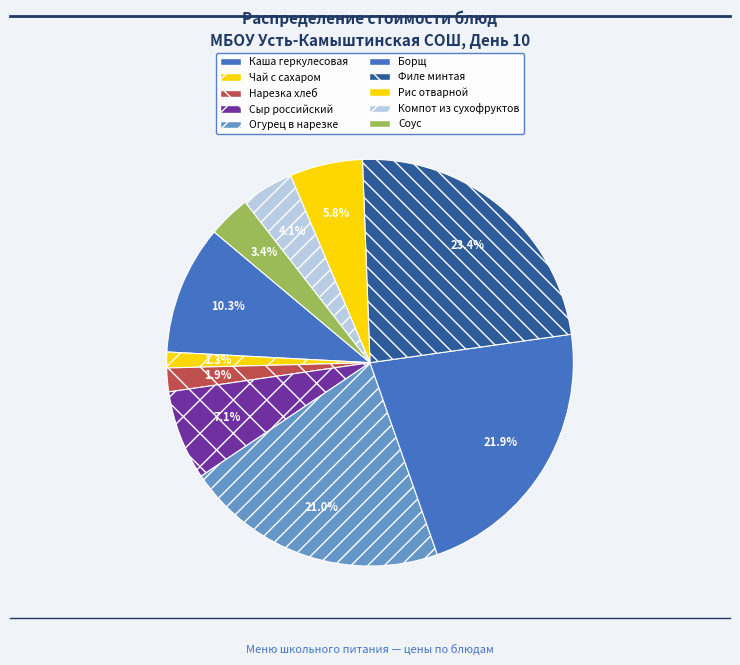

How much of the chart is everything except Сыр российский?

92.9%